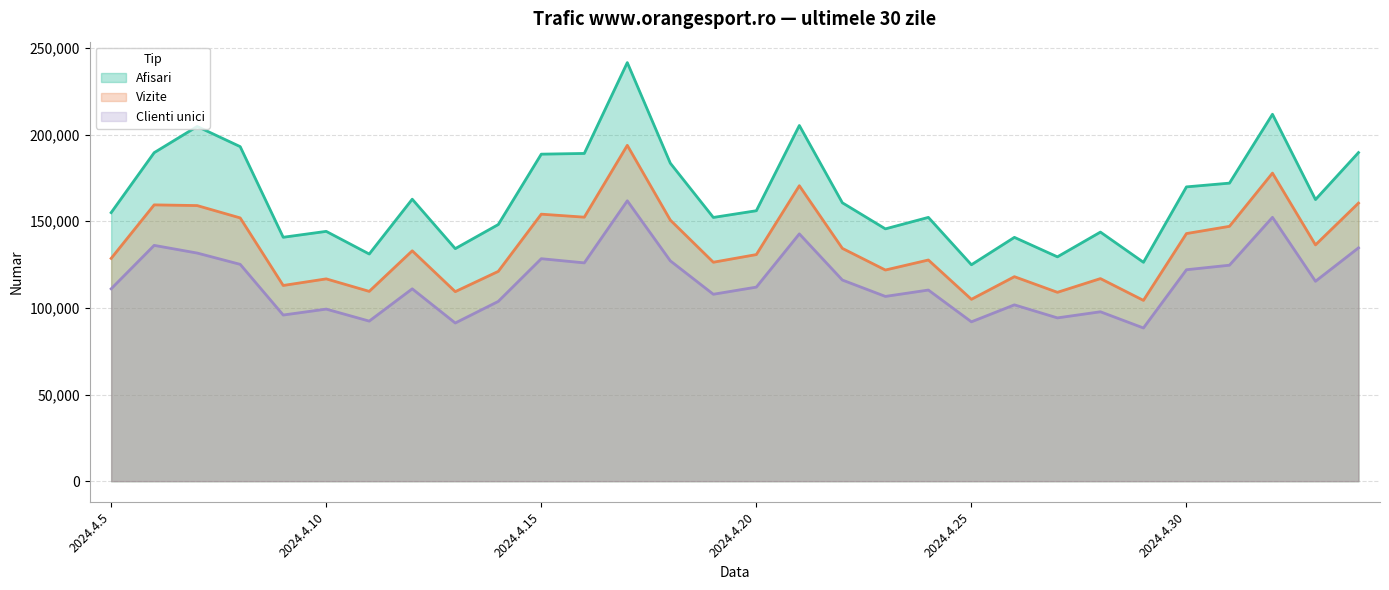

What is the label of the 13th point from the left?

2024.4.17